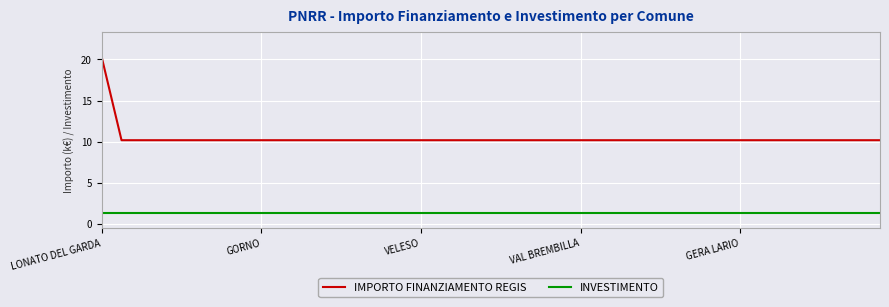

True or false: IMPORTO FINANZIAMENTO REGIS and INVESTIMENTO intersect in this chart.

False